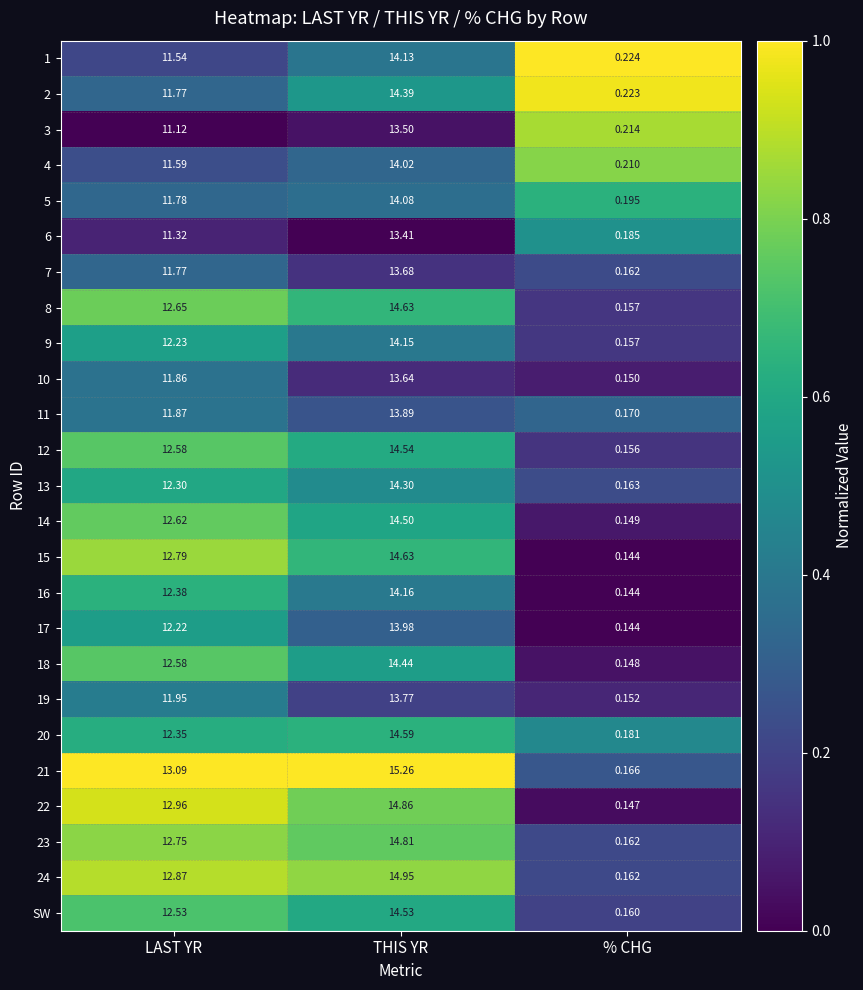

Where is 6 nearest to the value 6?

LAST YR